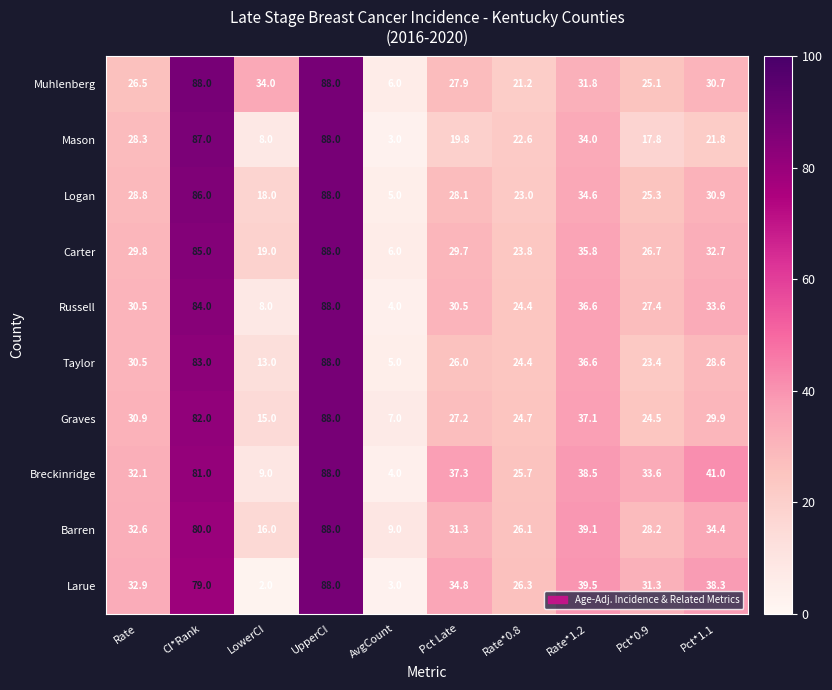

What is the difference between the Russell values at Pct*0.9 and LowerCI?

19.4